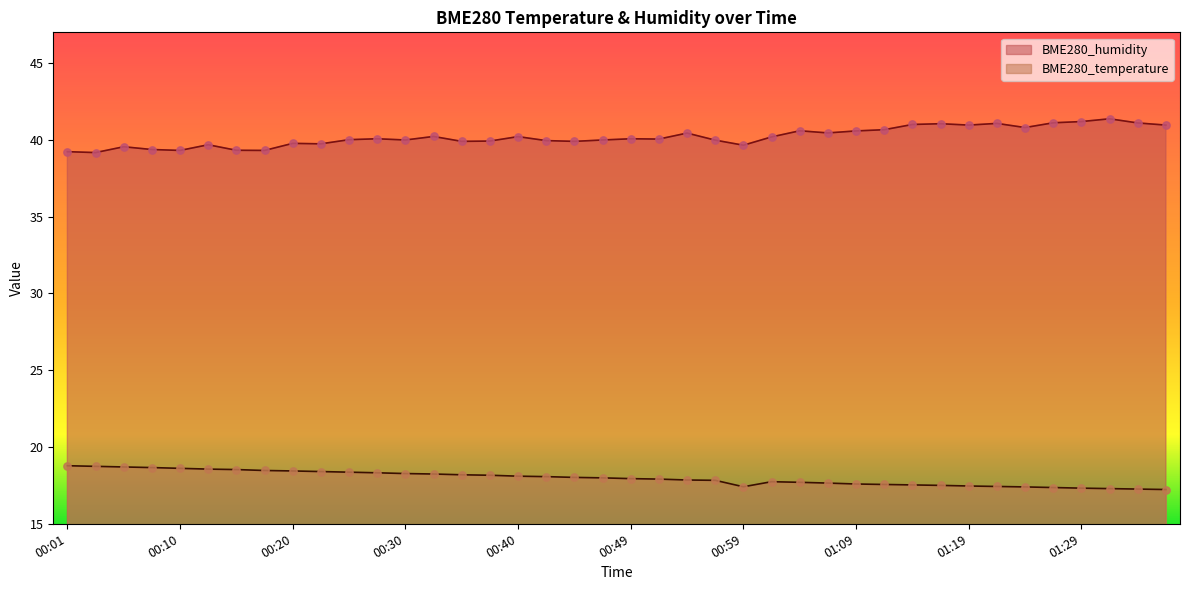

At which category is the sum across all series the highest?

01:31